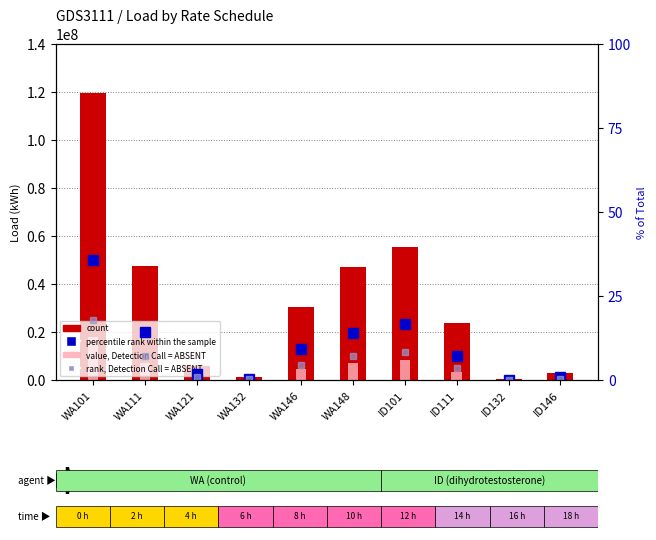

What is the label of the 9th bar from the right?

WA111